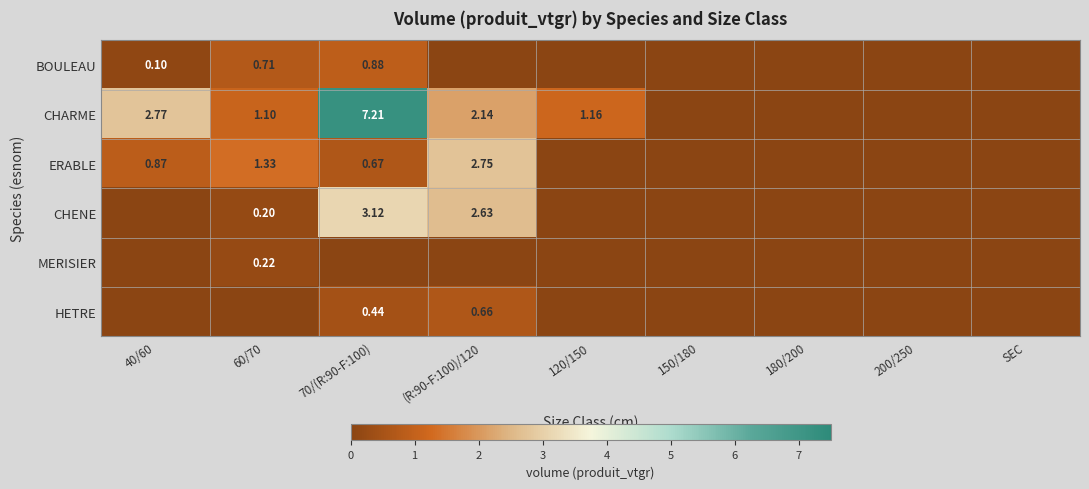

The value of HETRE at 150/180 is -0.3. True or false?

False